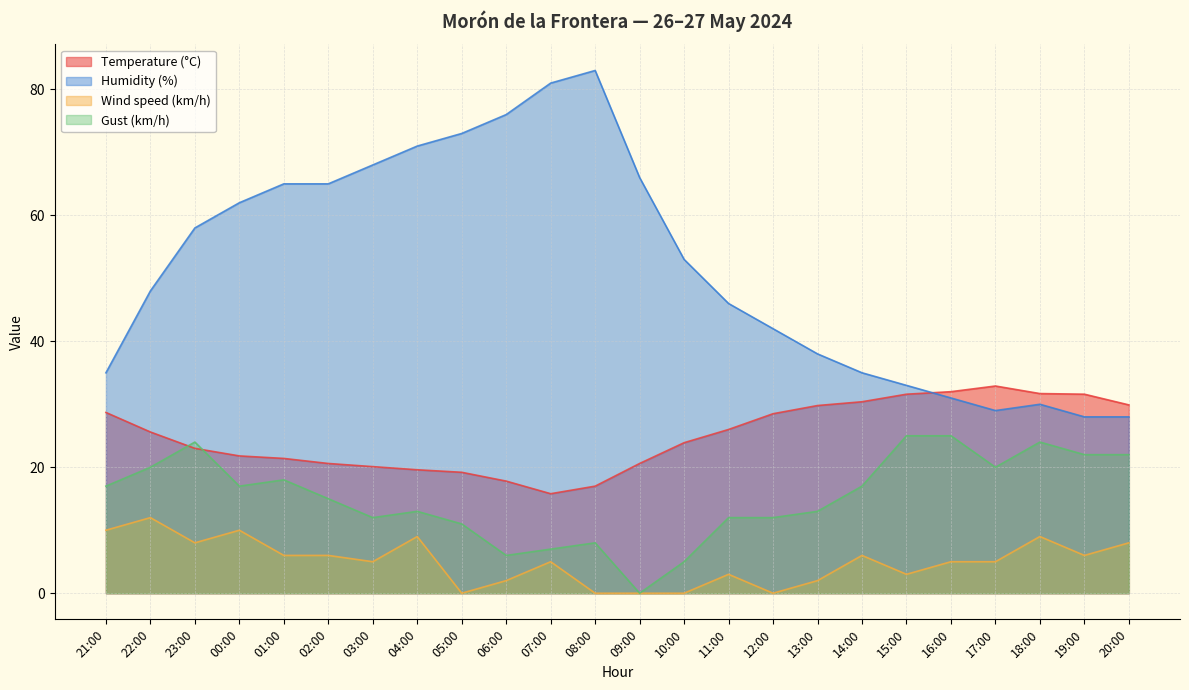

Where do Temperature (°C) and Gust (km/h) first cross each other?

22:00 and 23:00